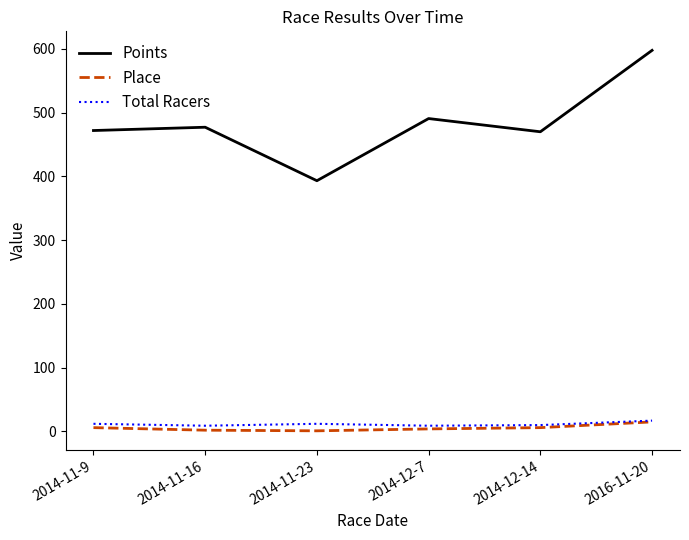

True or false: Points and Place intersect in this chart.

False